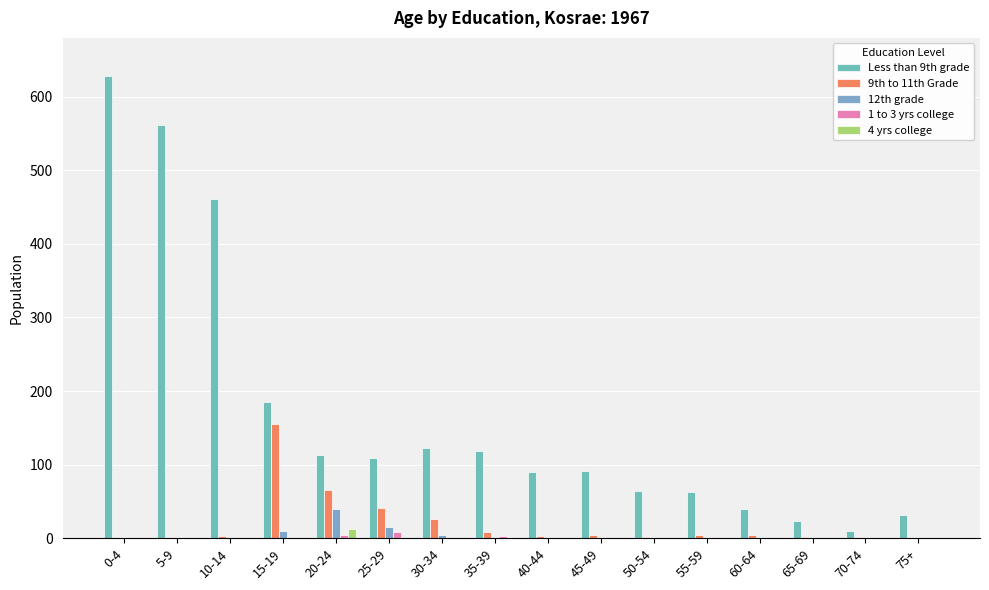

How many data points does each series have?

16